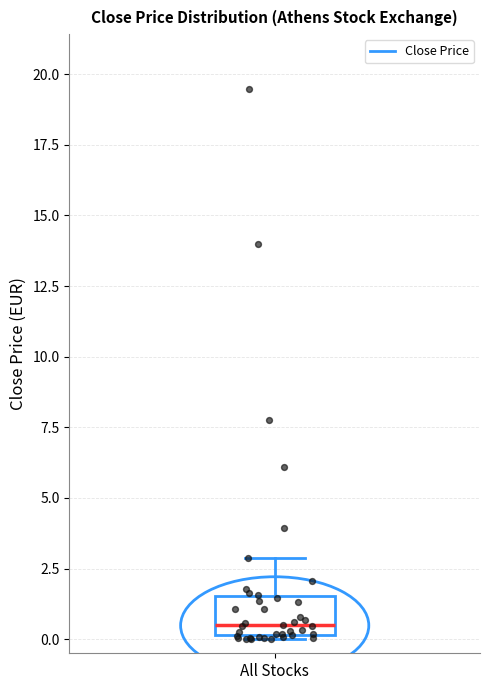

Where does the upper whisker of the box for All Stocks end on the y-axis? The values are not printed on the chart, so give them approximately, as read against the axis.

3.0